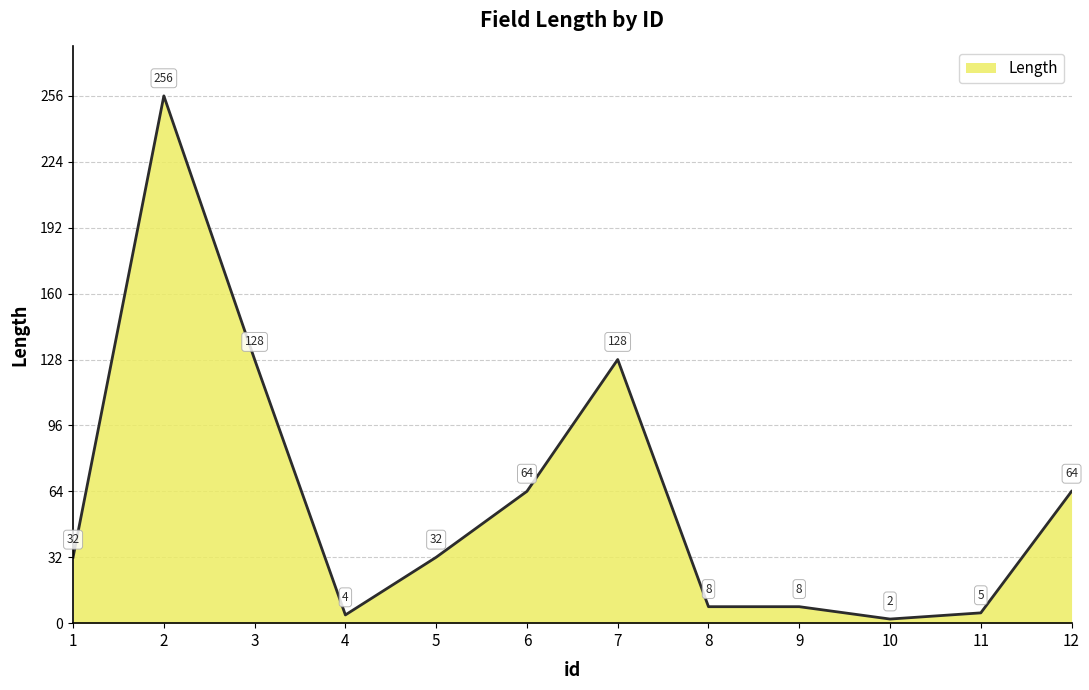

Reading left to right, list all the values displayed in this chart.

32	256	128	4	32	64	128	8	8	2	5	64